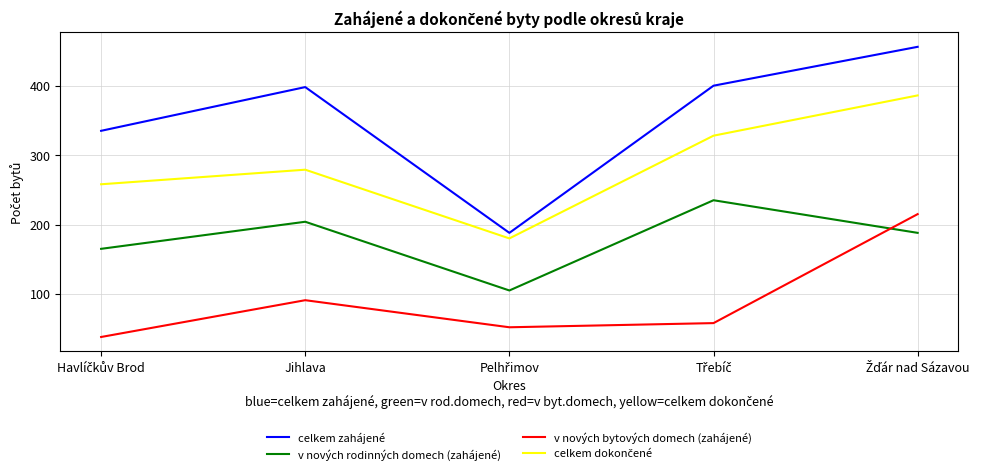

What is the lowest value of the v nových bytových domech (zahájené) series?

38